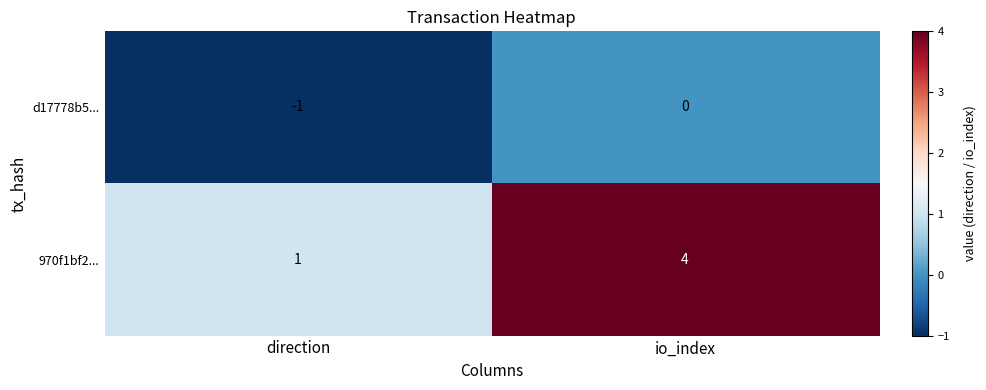

What is the difference between the 970f1bf2... values at direction and io_index?

3